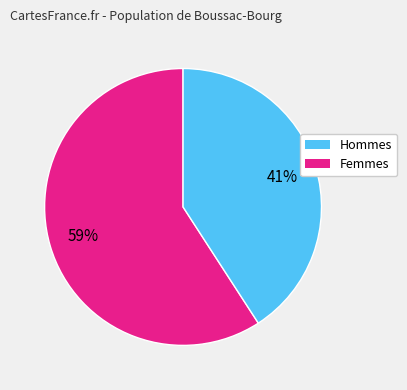

Is there a majority slice in this chart?

Yes